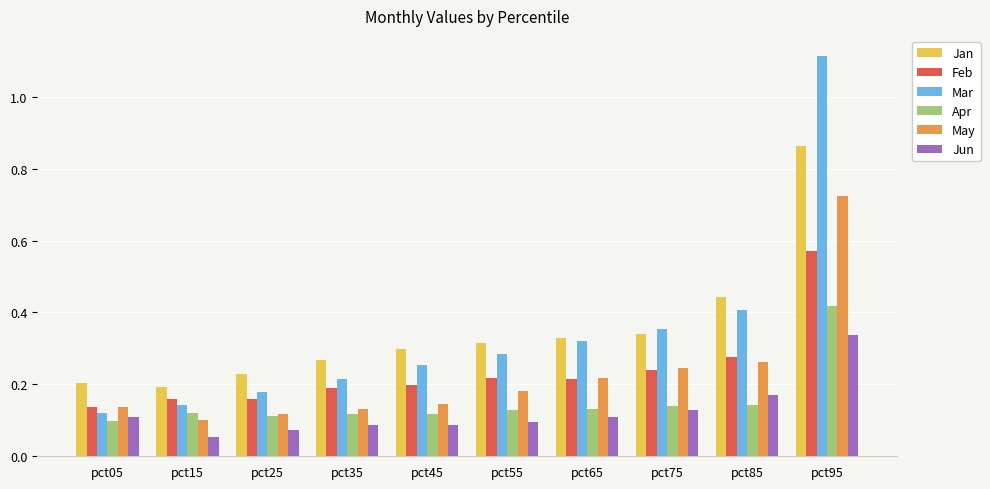

What are all the series names shown in the legend?

Jan, Feb, Mar, Apr, May, Jun